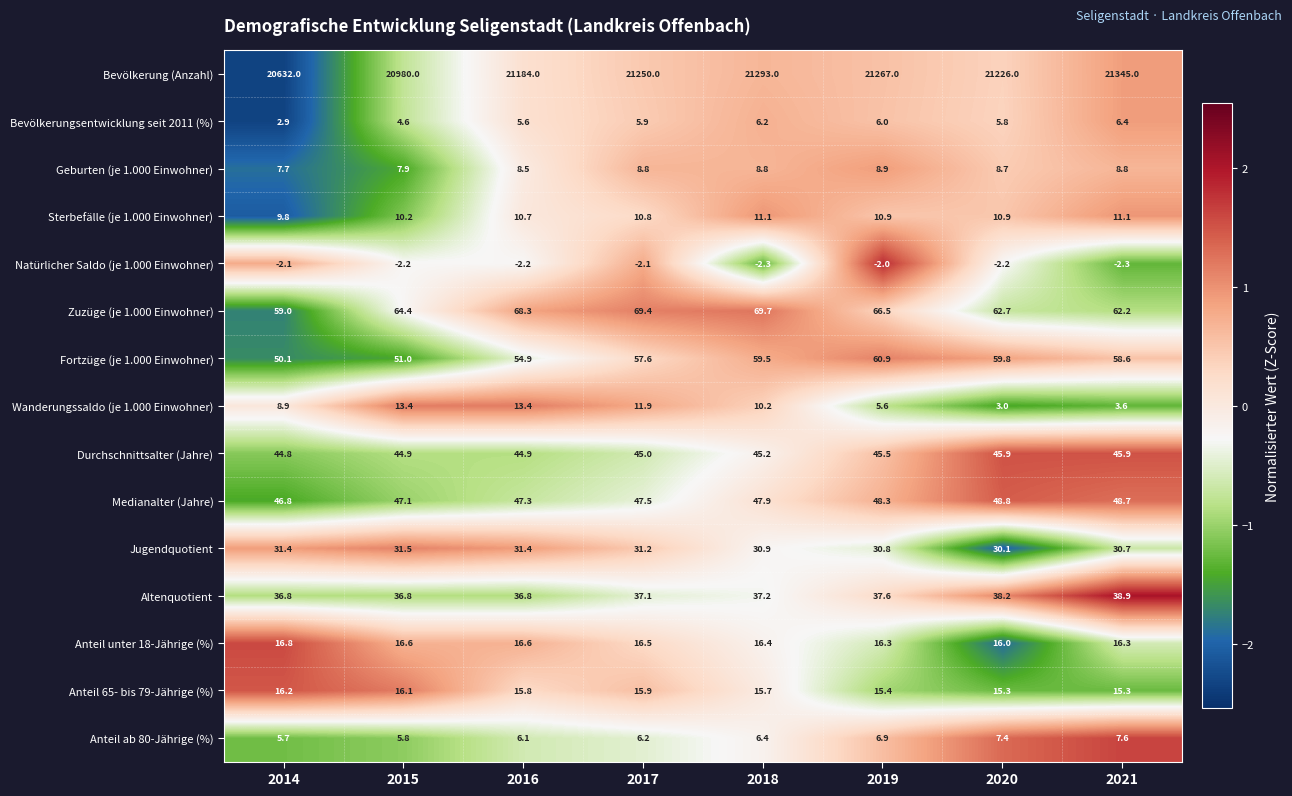

What is the spread (max minus min) of values at 2018?

21295.3